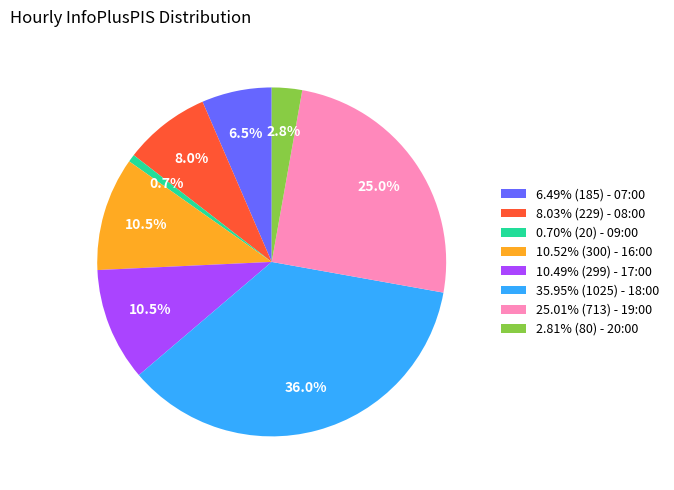

What is the ratio of the value at 10.49% (299) - 17:00 to the value at 10.52% (300) - 16:00?

1.0